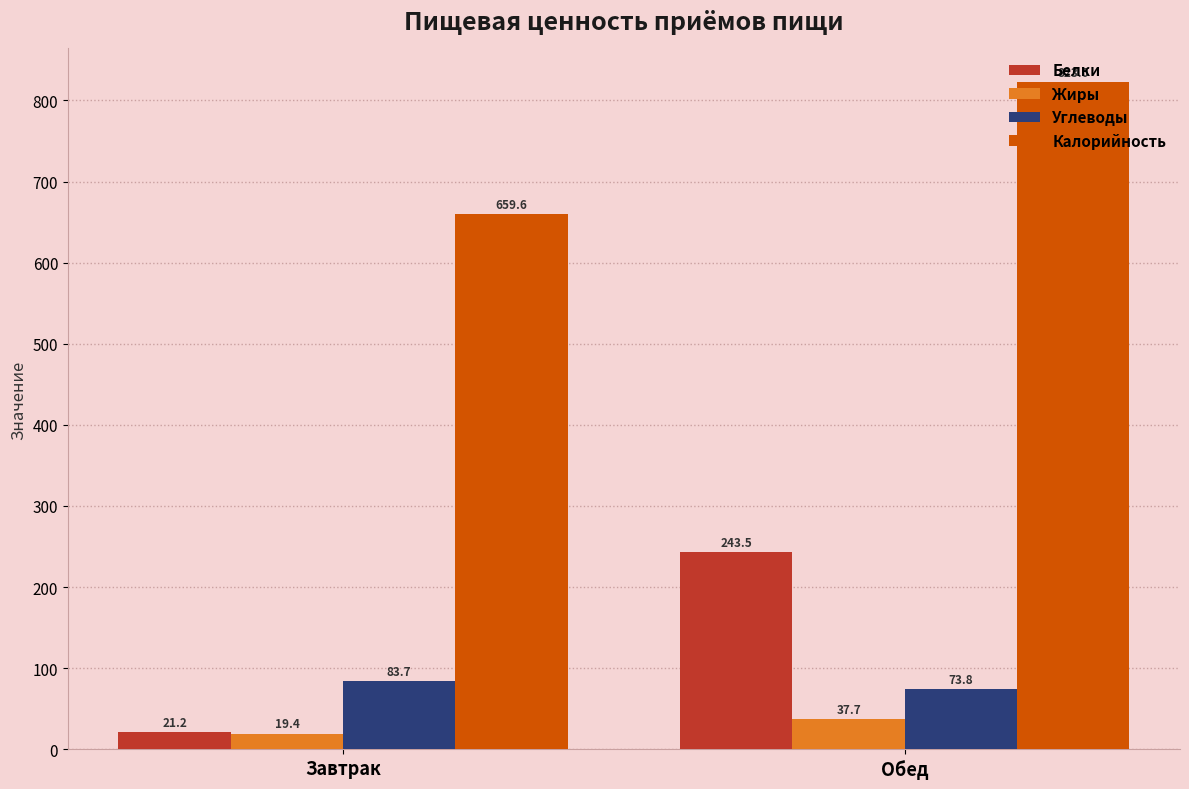

The value of Жиры at Завтрак is 19.4. True or false?

True